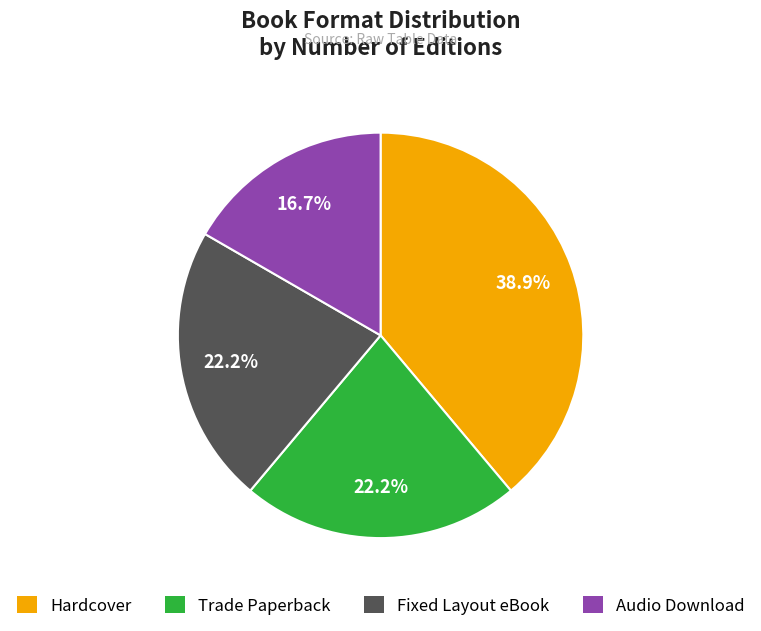

Count the number of slices in the pie.

4